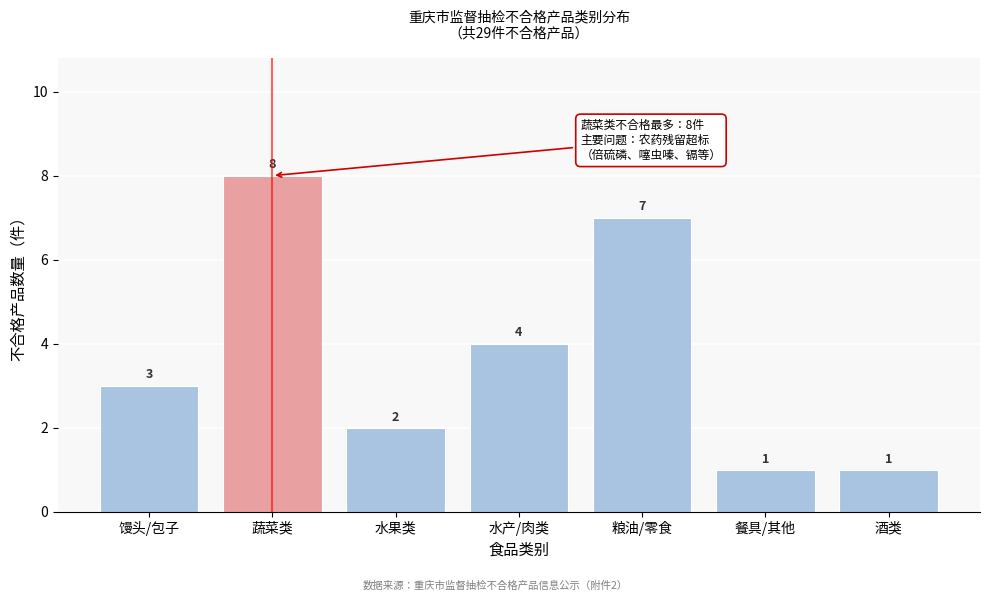

Reading left to right, what are all the values shown in this chart?

3	8	2	4	7	1	1